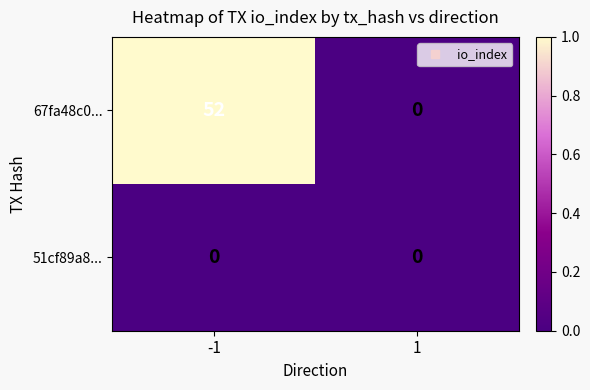

What is the maximum value shown in the chart?

52